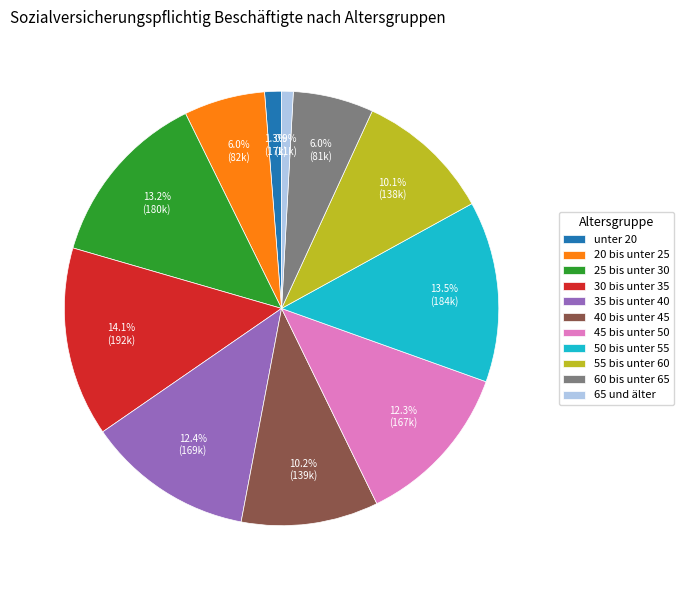

To the nearest percent, what percentage of the pie is 40 bis unter 45?

10%